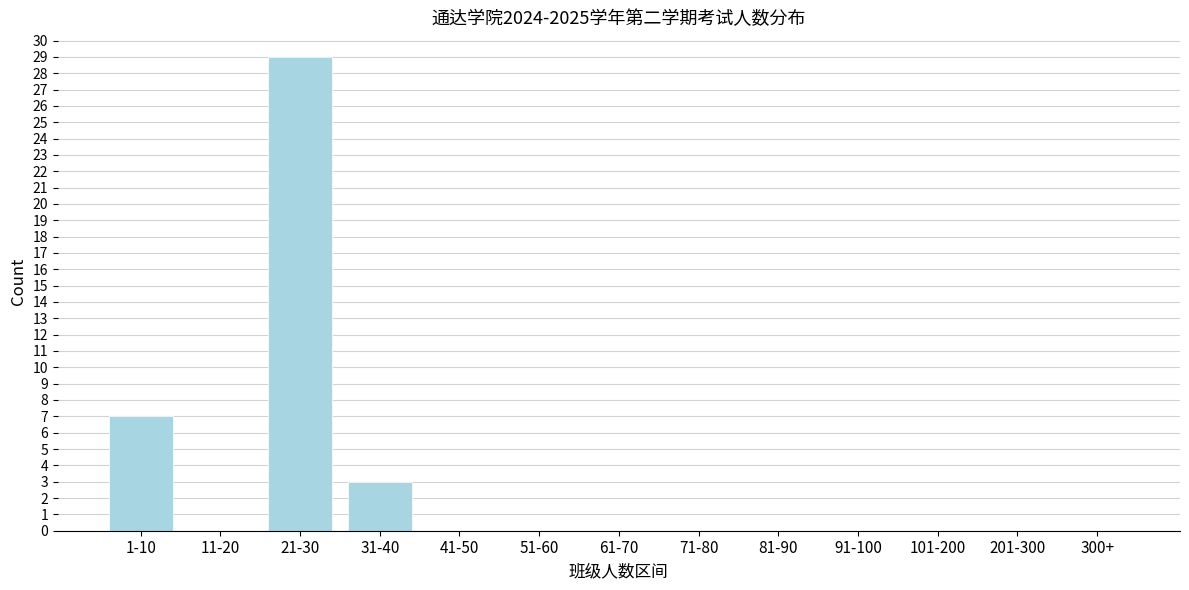

Reading right to left, transcribe all the data shown in this chart.

300+=0	201-300=0	101-200=0	91-100=0	81-90=0	71-80=0	61-70=0	51-60=0	41-50=0	31-40=3	21-30=29	11-20=0	1-10=7